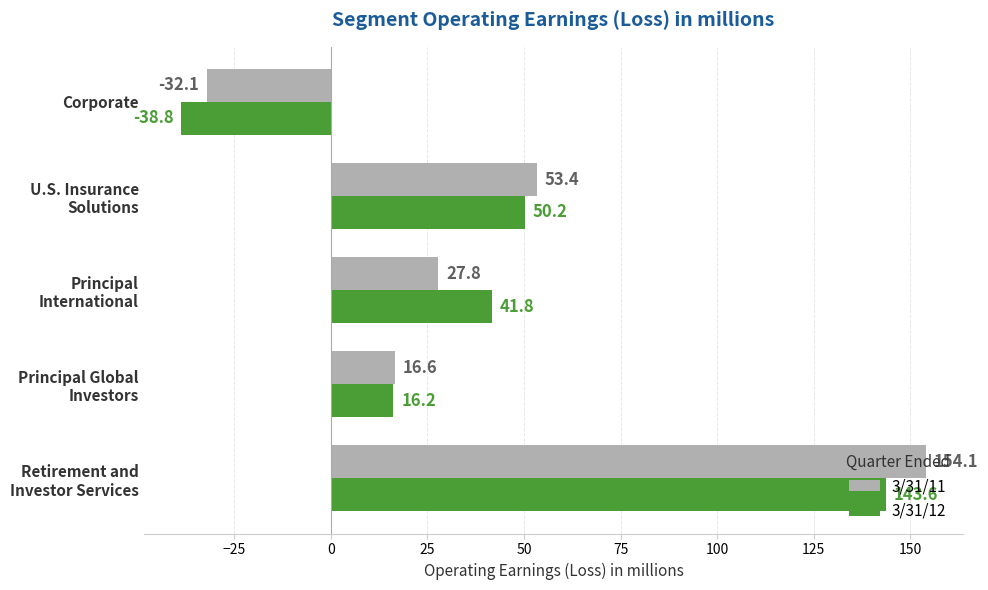

What is the sum of all 3/31/12 values?

213.0